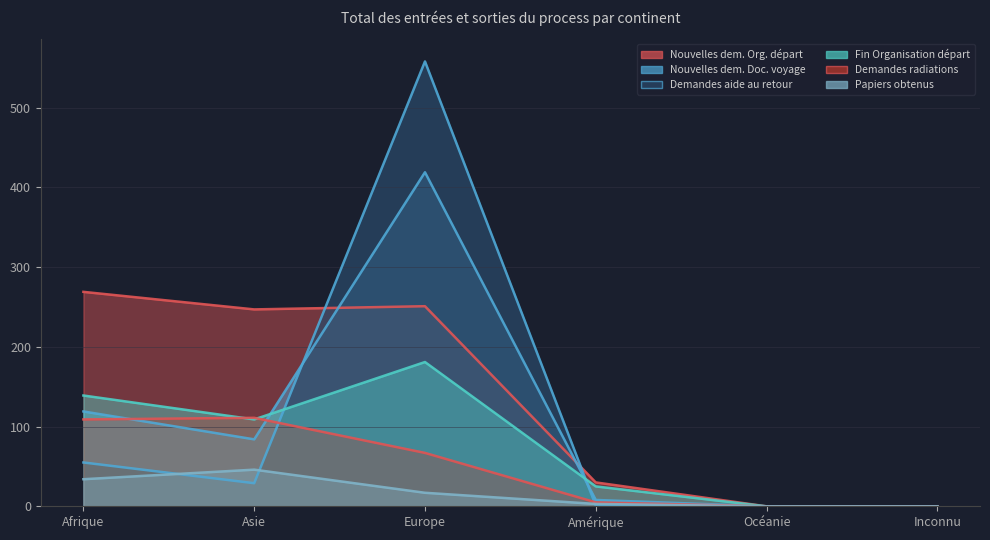

What is the highest value of the Demandes radiations (Org. départ) series?

111